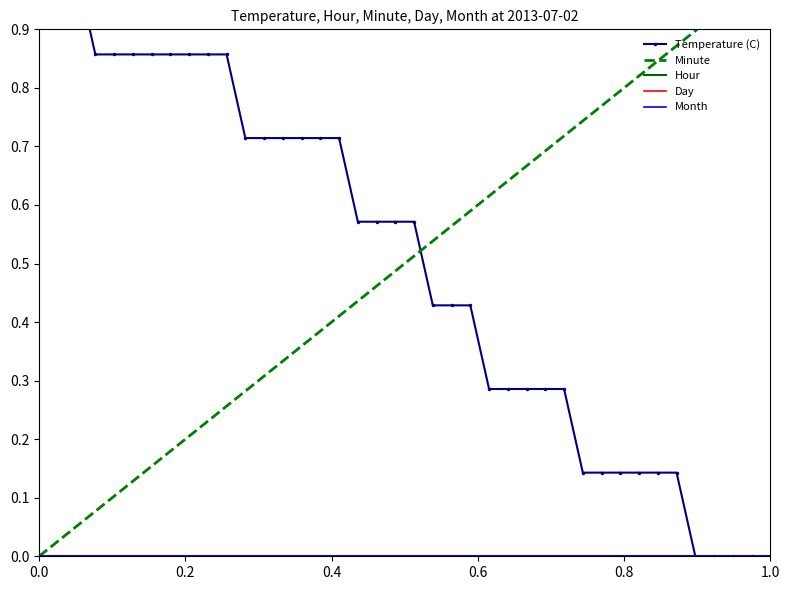

True or false: Day has more than 1 points higher than both neighbors.

False